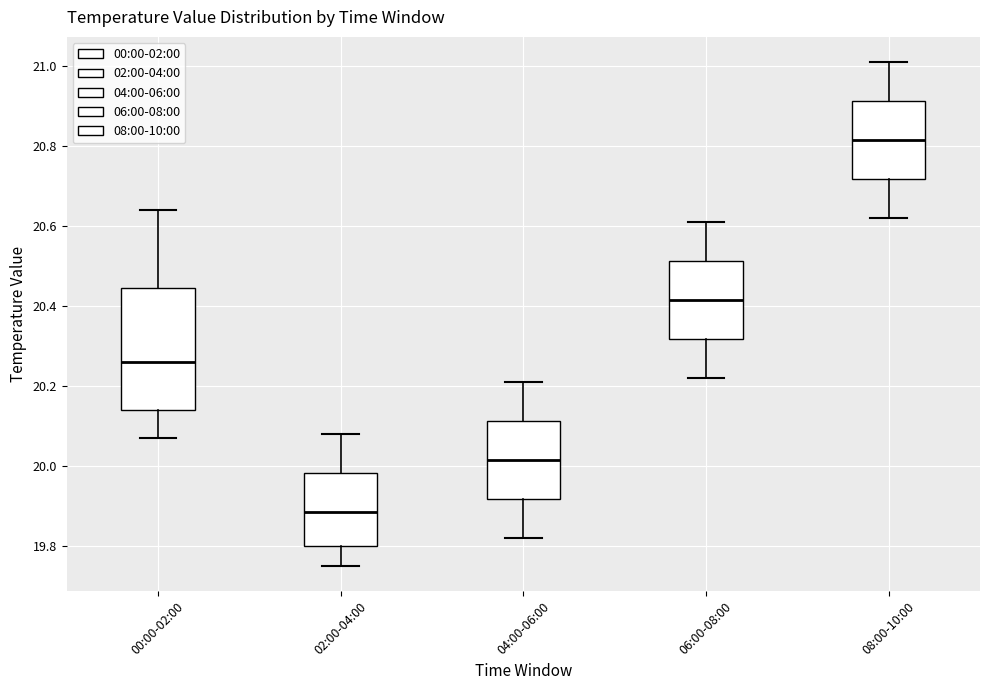

Which box's median line is the lowest?

02:00-04:00